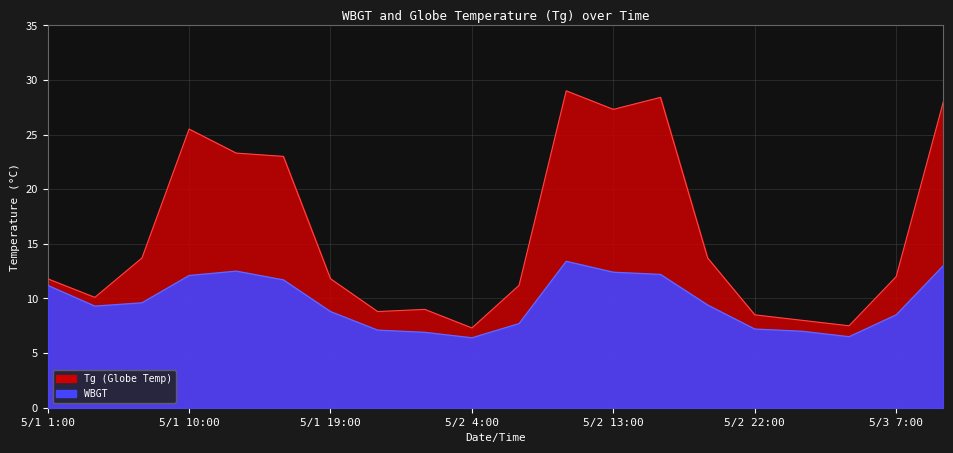

Reading right to left, extract all data points from this chart.

Tg: 28.0	12.0	7.5	8.0	8.5	13.7	28.4	27.3	29.0	11.2	7.3	9.0	8.8	11.8	23.0	23.3	25.5	13.7	10.1	11.8
WBGT: 13.0	8.5	6.5	7.0	7.2	9.4	12.2	12.4	13.4	7.7	6.4	6.9	7.1	8.8	11.7	12.5	12.1	9.6	9.3	11.2